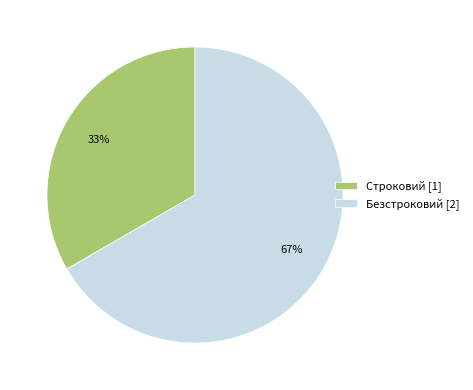

How many slices are in this pie chart?

2